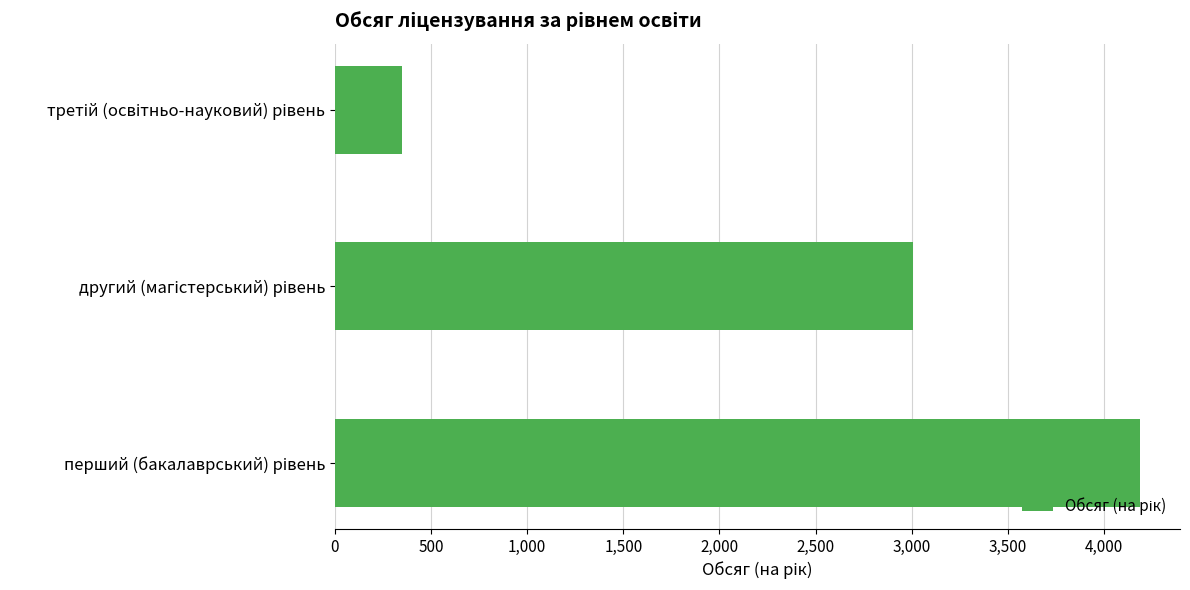

Count the number of data series in this chart.

1